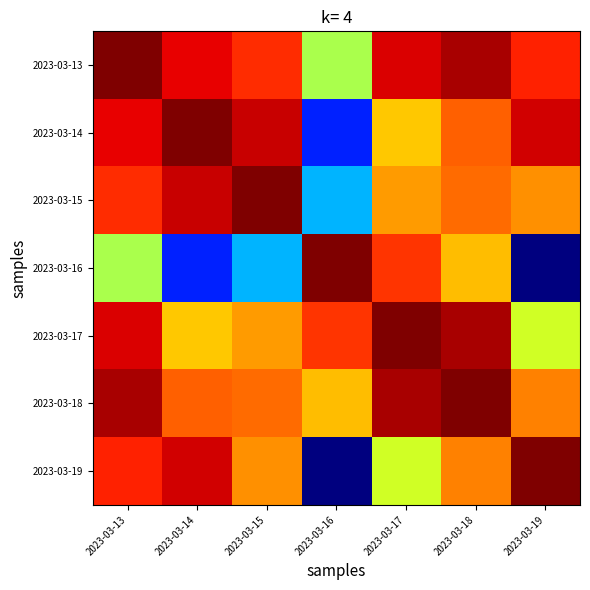

Reading left to right, what are all the values shown in this chart?

2023-03-13: 2023-03-13=1.0	2023-03-14=1.0	2023-03-15=1.0	2023-03-16=1.0	2023-03-17=1.0	2023-03-18=1.0	2023-03-19=1.0
2023-03-14: 2023-03-13=1.0	2023-03-14=1.0	2023-03-15=1.0	2023-03-16=0.9	2023-03-17=1.0	2023-03-18=1.0	2023-03-19=1.0
2023-03-15: 2023-03-13=1.0	2023-03-14=1.0	2023-03-15=1.0	2023-03-16=1.0	2023-03-17=1.0	2023-03-18=1.0	2023-03-19=1.0
2023-03-16: 2023-03-13=1.0	2023-03-14=0.9	2023-03-15=1.0	2023-03-16=1.0	2023-03-17=1.0	2023-03-18=1.0	2023-03-19=0.9
2023-03-17: 2023-03-13=1.0	2023-03-14=1.0	2023-03-15=1.0	2023-03-16=1.0	2023-03-17=1.0	2023-03-18=1.0	2023-03-19=1.0
2023-03-18: 2023-03-13=1.0	2023-03-14=1.0	2023-03-15=1.0	2023-03-16=1.0	2023-03-17=1.0	2023-03-18=1.0	2023-03-19=1.0
2023-03-19: 2023-03-13=1.0	2023-03-14=1.0	2023-03-15=1.0	2023-03-16=0.9	2023-03-17=1.0	2023-03-18=1.0	2023-03-19=1.0